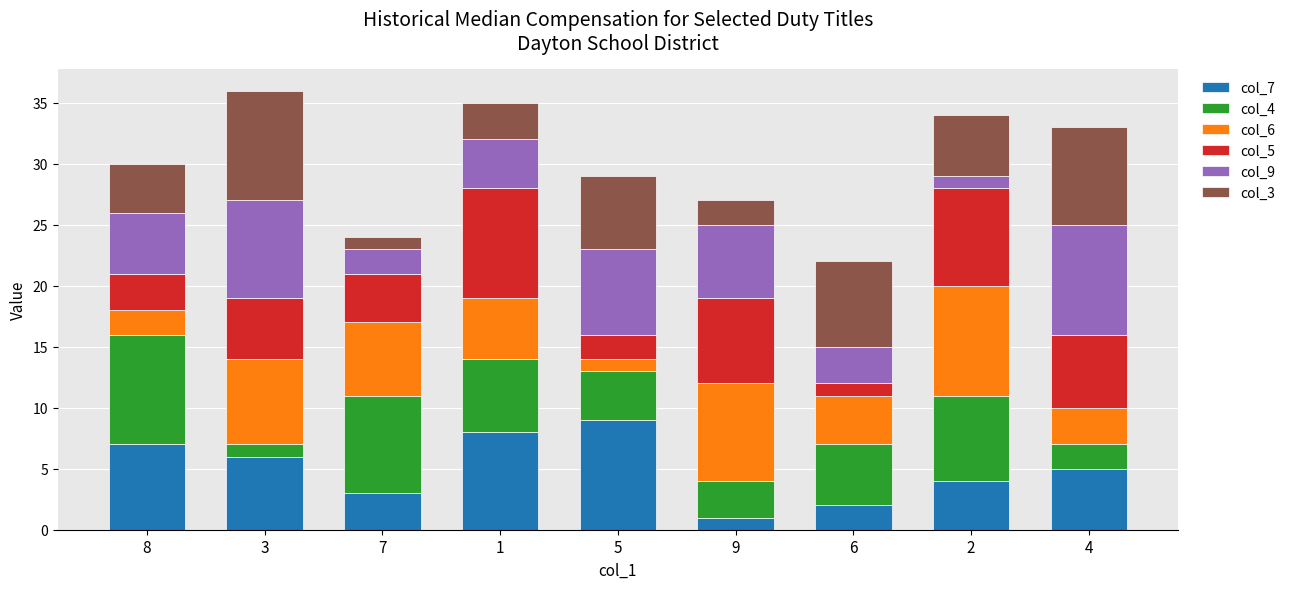

Count the number of data series in this chart.

6